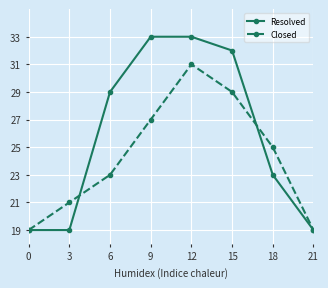

What are all the series names shown in the legend?

Resolved, Closed